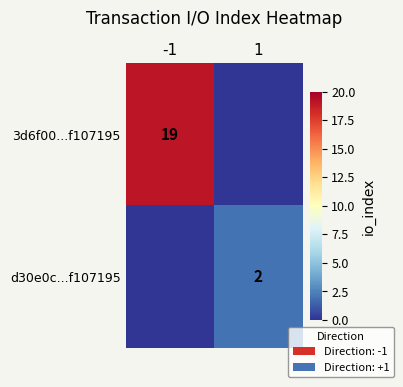

Which has a higher value, -1 or 1?

-1